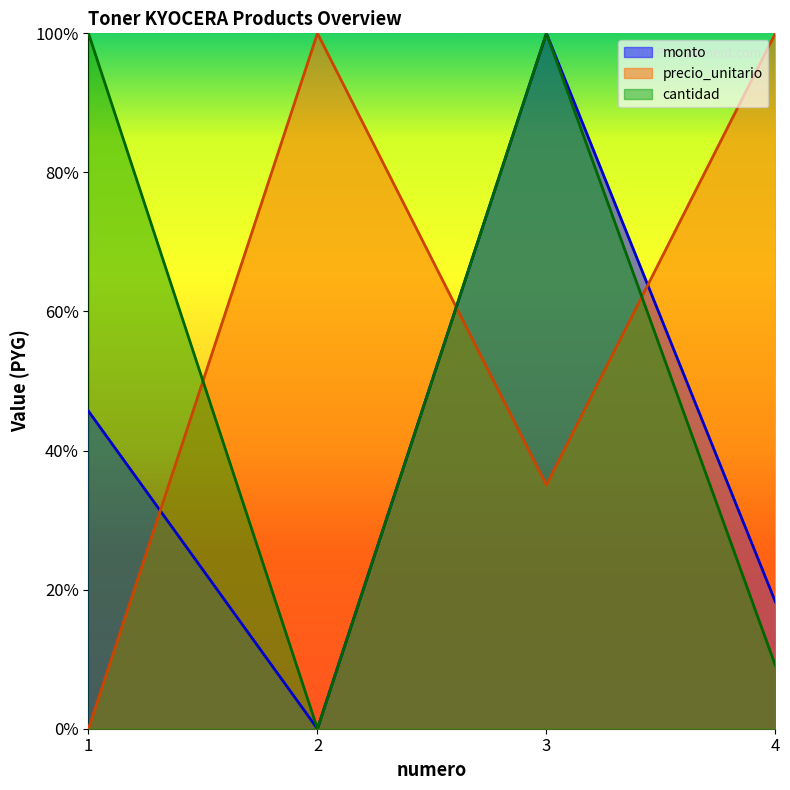

What is the average value of the precio_unitario series?

0.6